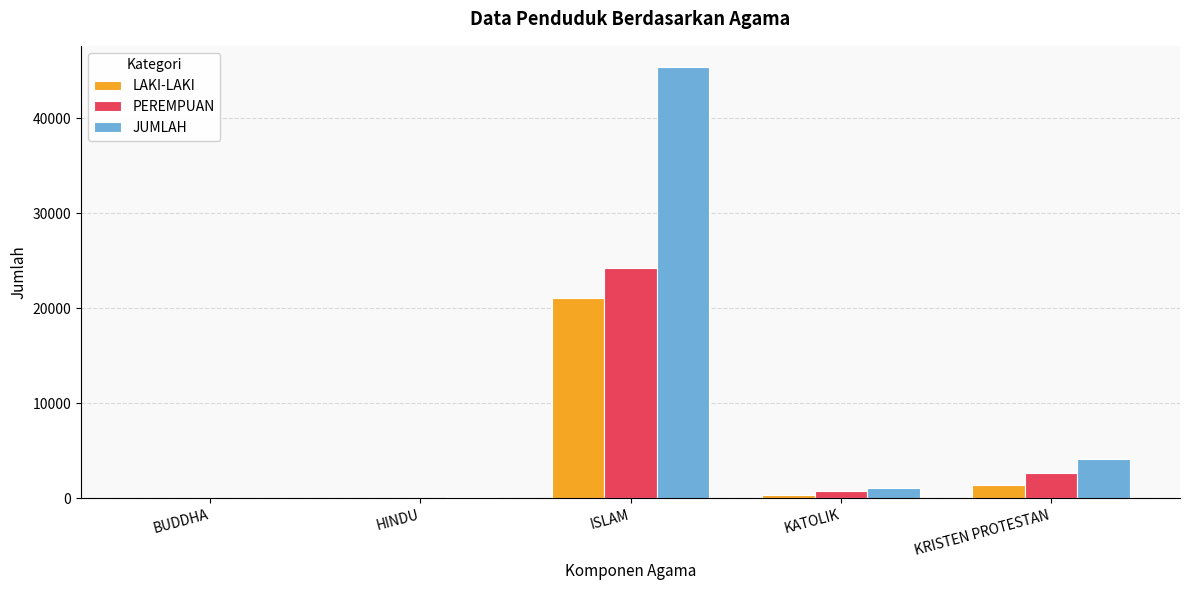

Where is LAKI-LAKI nearest to the value 10576?

KRISTEN PROTESTAN